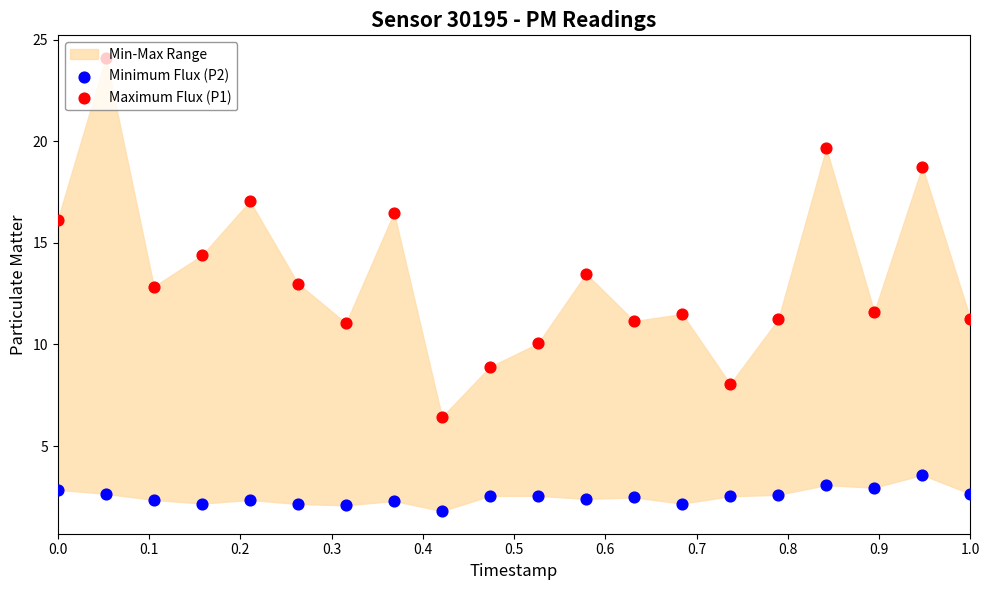

At how many categories does at least one series exceed 16?

6